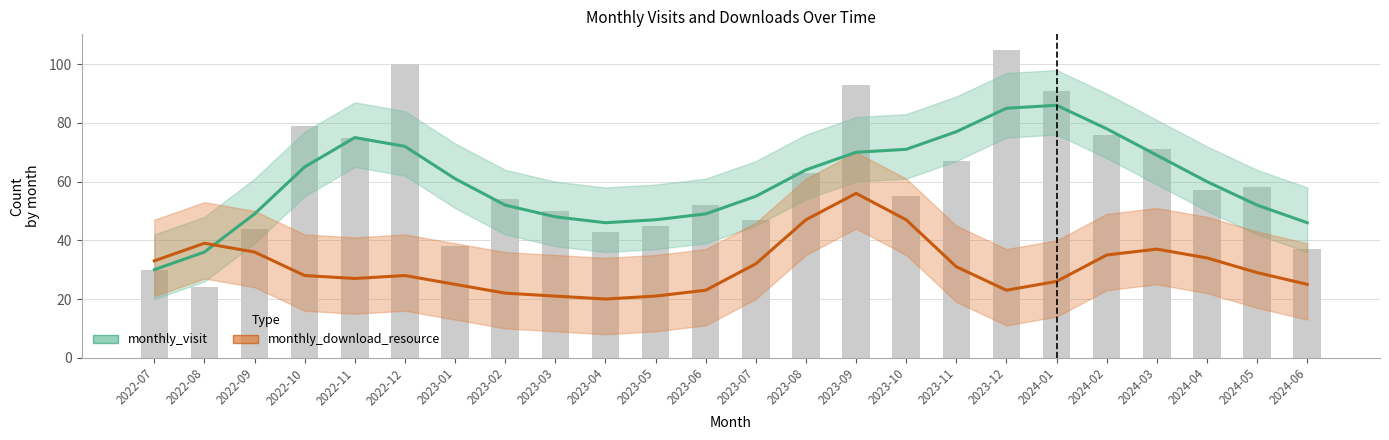

Reading right to left, extract all data points from this chart.

monthly_visit: 46	52	60	69	78	86	85	77	71	70	64	55	49	47	46	48	52	61	72	75	65	49	36	30
monthly_download_resource: 25	29	34	37	35	26	23	31	47	56	47	32	23	21	20	21	22	25	28	27	28	36	39	33